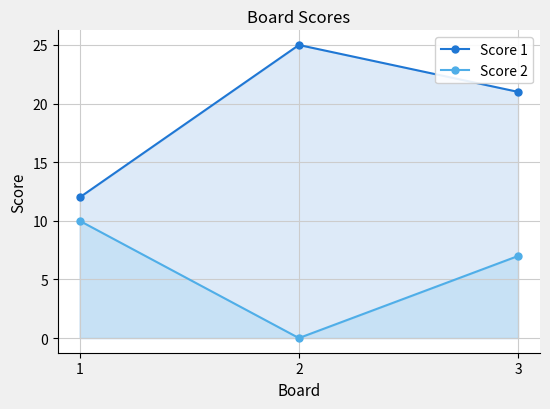

What is the total value across all series at 3?

28